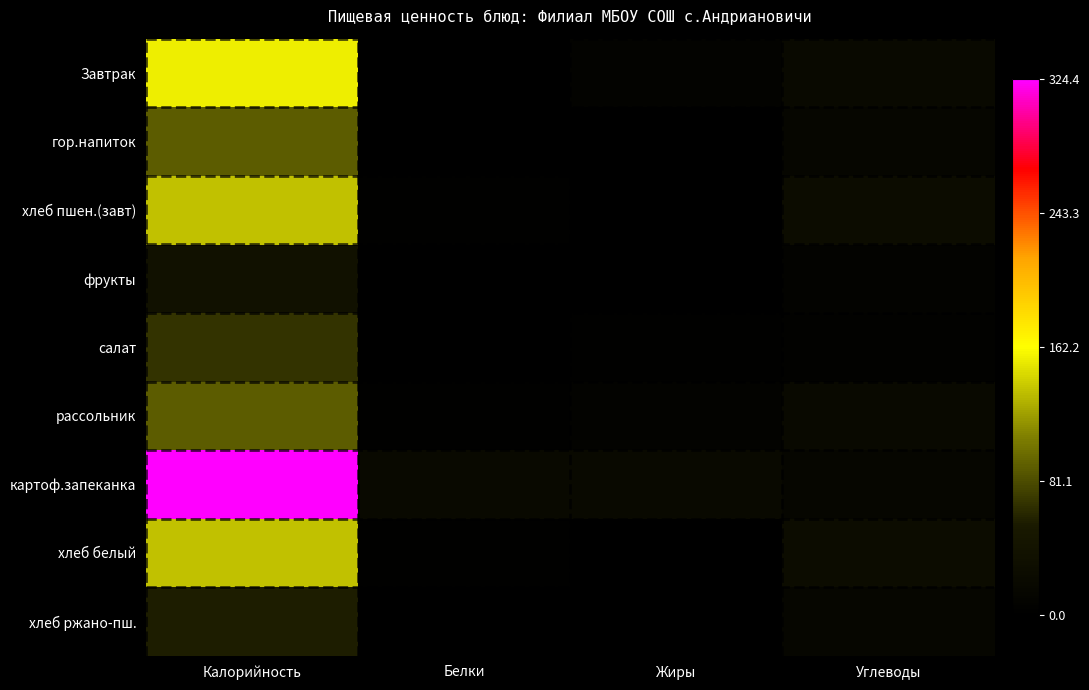

At which category is the sum across all series the highest?

Калорийность